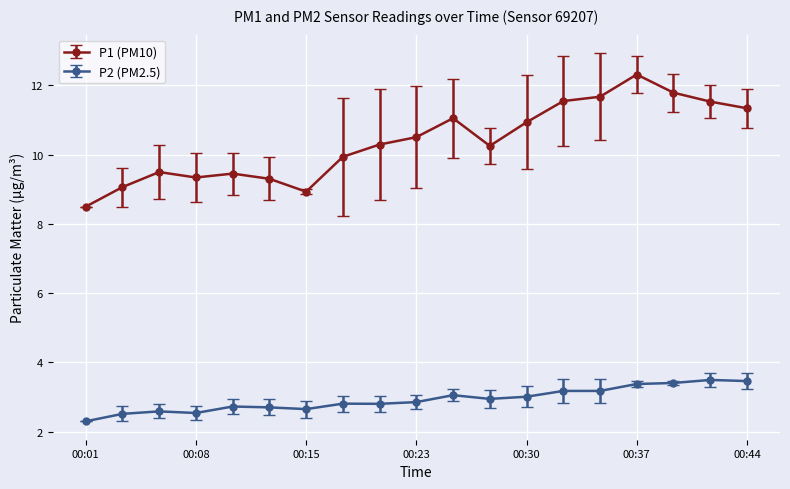

What is the sum of all P1 (PM10) values?

197.3